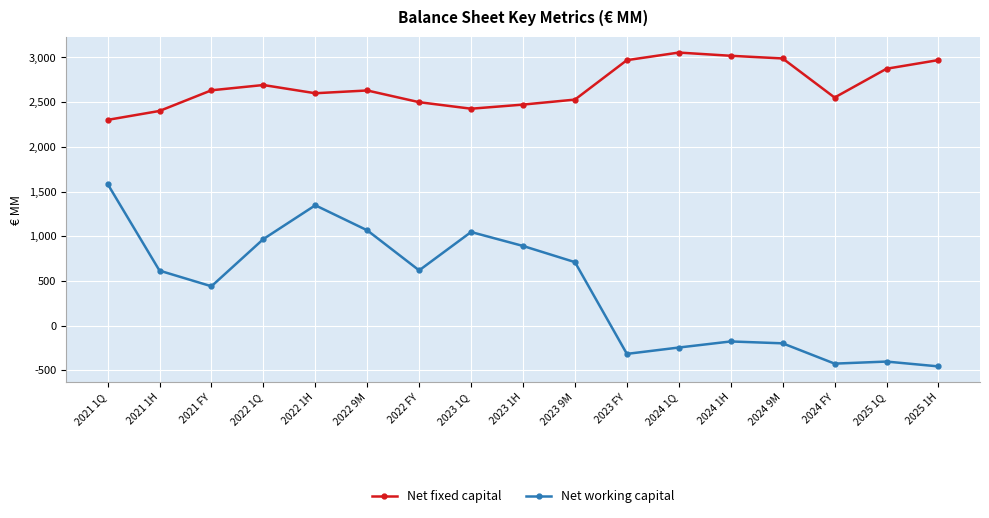

Does the chart have visible grid lines?

Yes